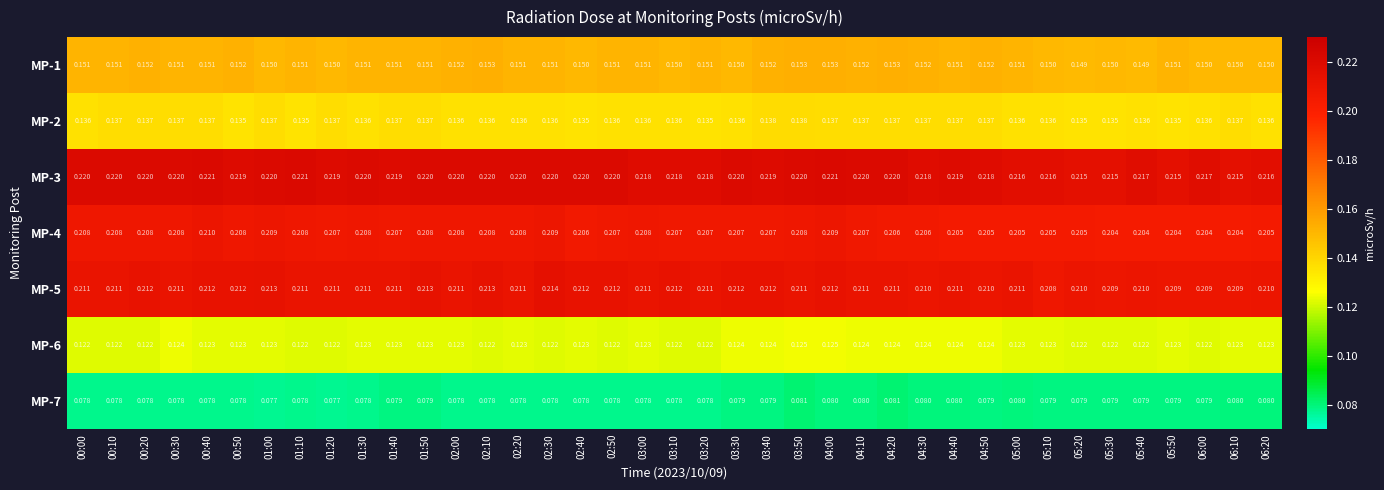

Is the value of MP-4 at 05:50 greater than the value of MP-6 at 04:10?

Yes